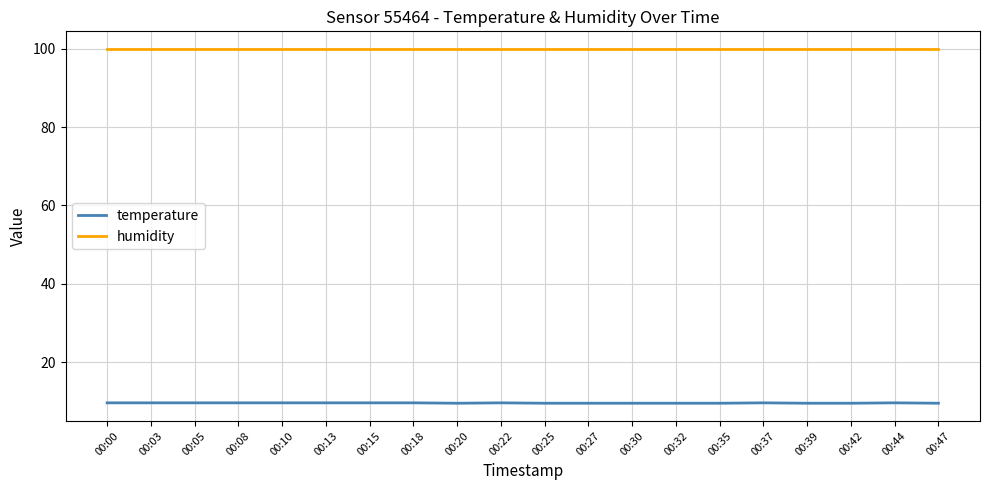

What is the minimum value for humidity?

99.9